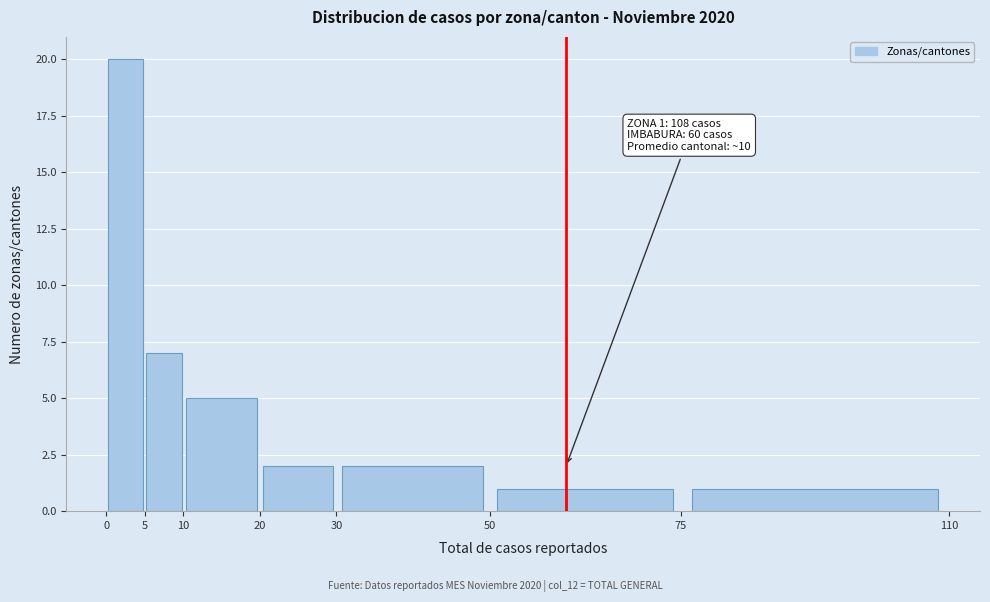

Which range on the x-axis has the tallest bar?

0 to 5